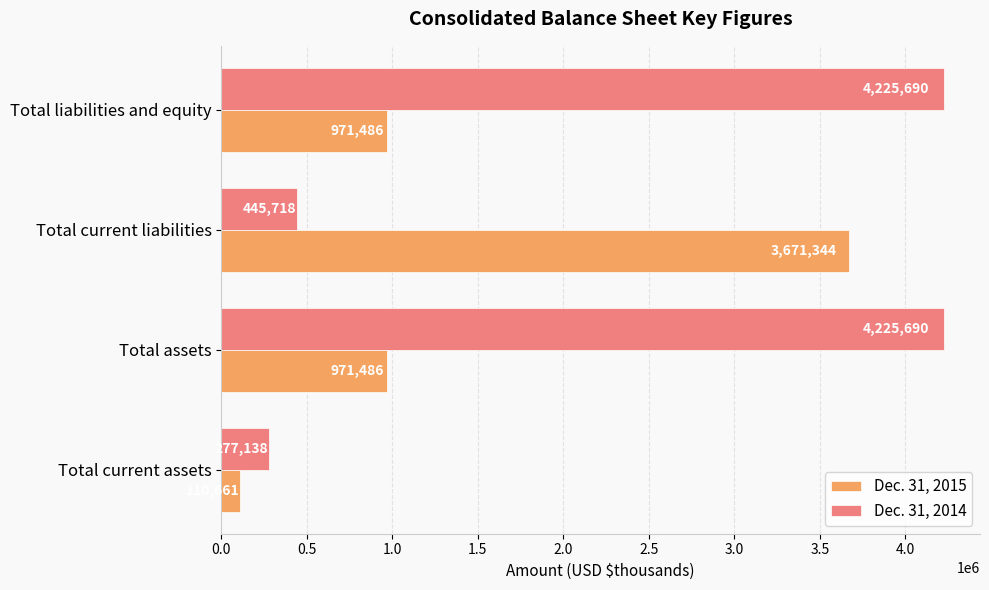

Is the value of Dec. 31, 2015 at Total current assets greater than the value of Dec. 31, 2014 at Total current liabilities?

No